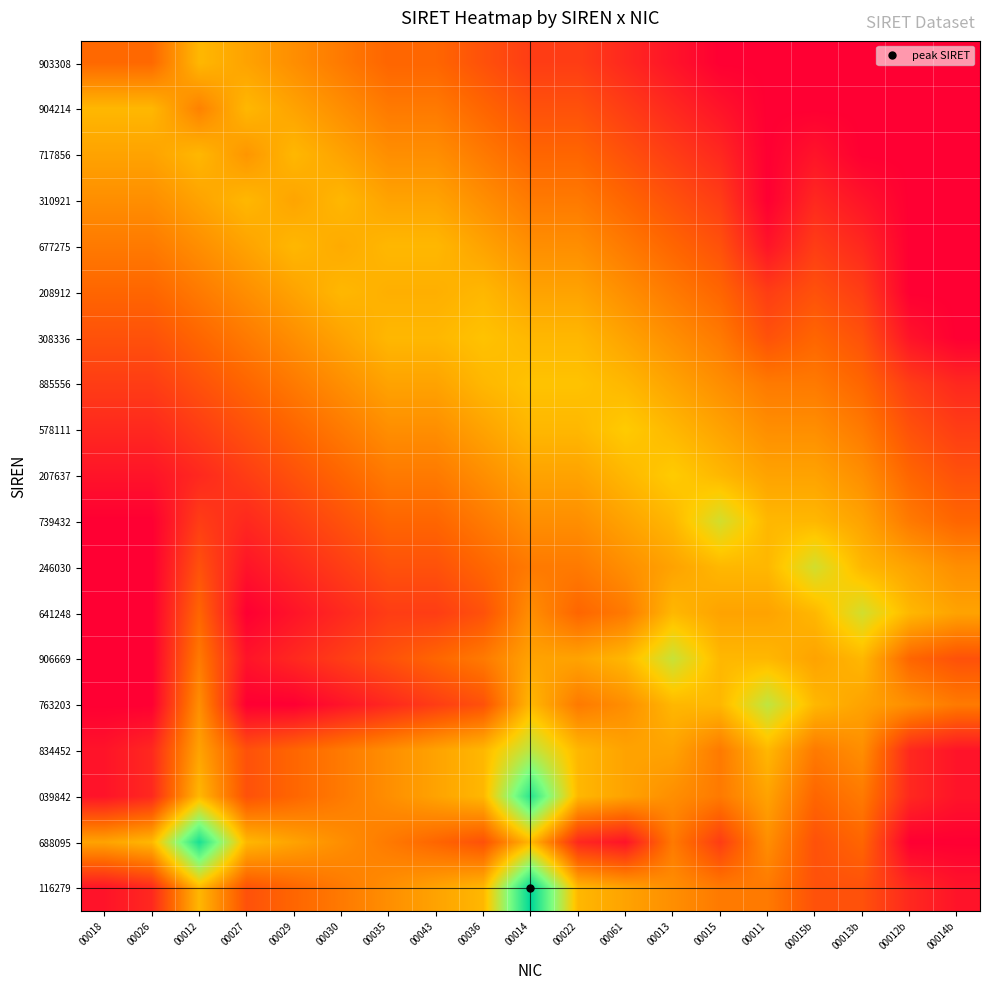

What is the difference between the highest and lowest values at 00014?

0.9